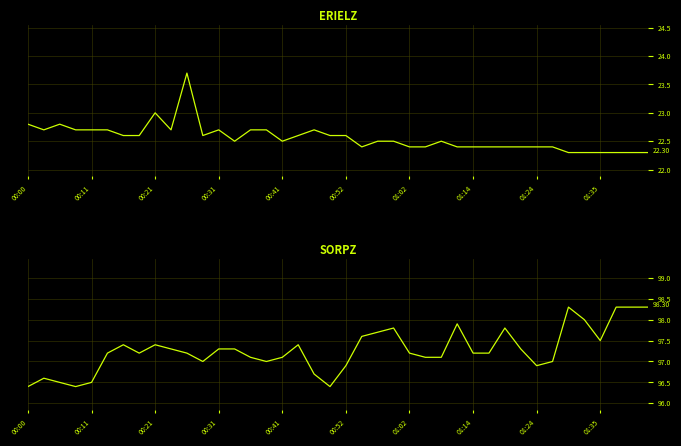

What is the sum of all Temp values?

902.5